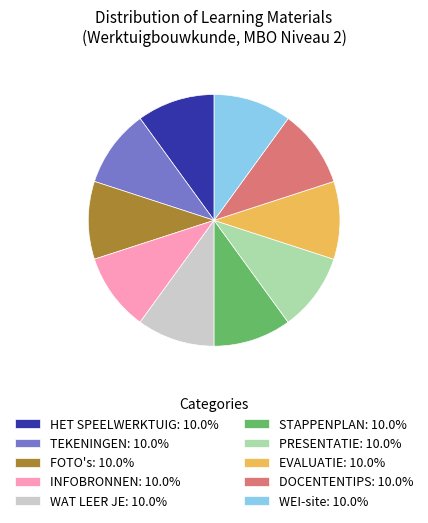

Does TEKENINGEN: 10.0% account for over 50% of the chart?

No